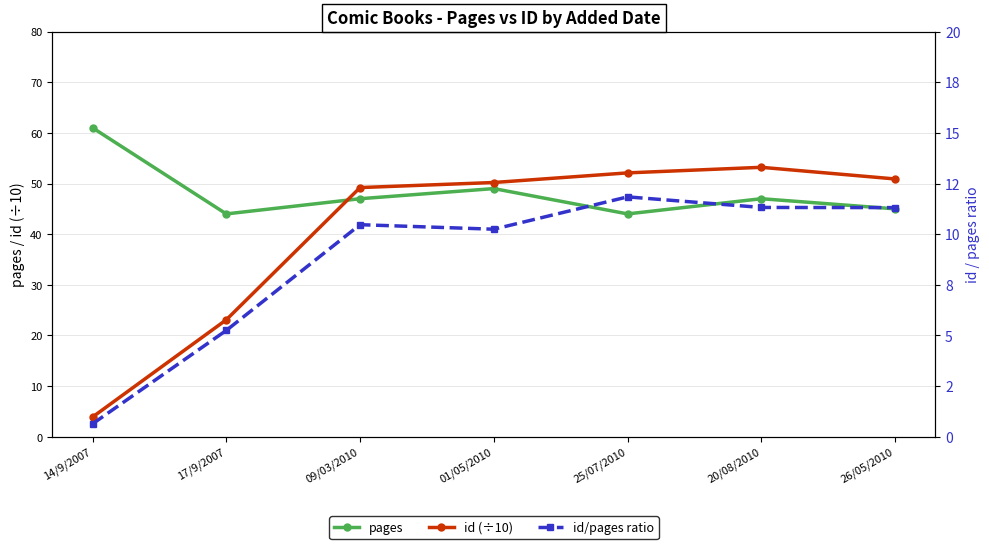

Reading left to right, list all the values displayed in this chart.

pages: 14/9/2007=61.0	17/9/2007=44.0	09/03/2010=47.0	01/05/2010=49.0	25/07/2010=44.0	20/08/2010=47.0	26/05/2010=45.0
id (÷10): 14/9/2007=3.9	17/9/2007=23.1	09/03/2010=49.2	01/05/2010=50.2	25/07/2010=52.1	20/08/2010=53.2	26/05/2010=50.9
id/pages ratio: 14/9/2007=0.6	17/9/2007=5.2	09/03/2010=10.5	01/05/2010=10.2	25/07/2010=11.8	20/08/2010=11.3	26/05/2010=11.3